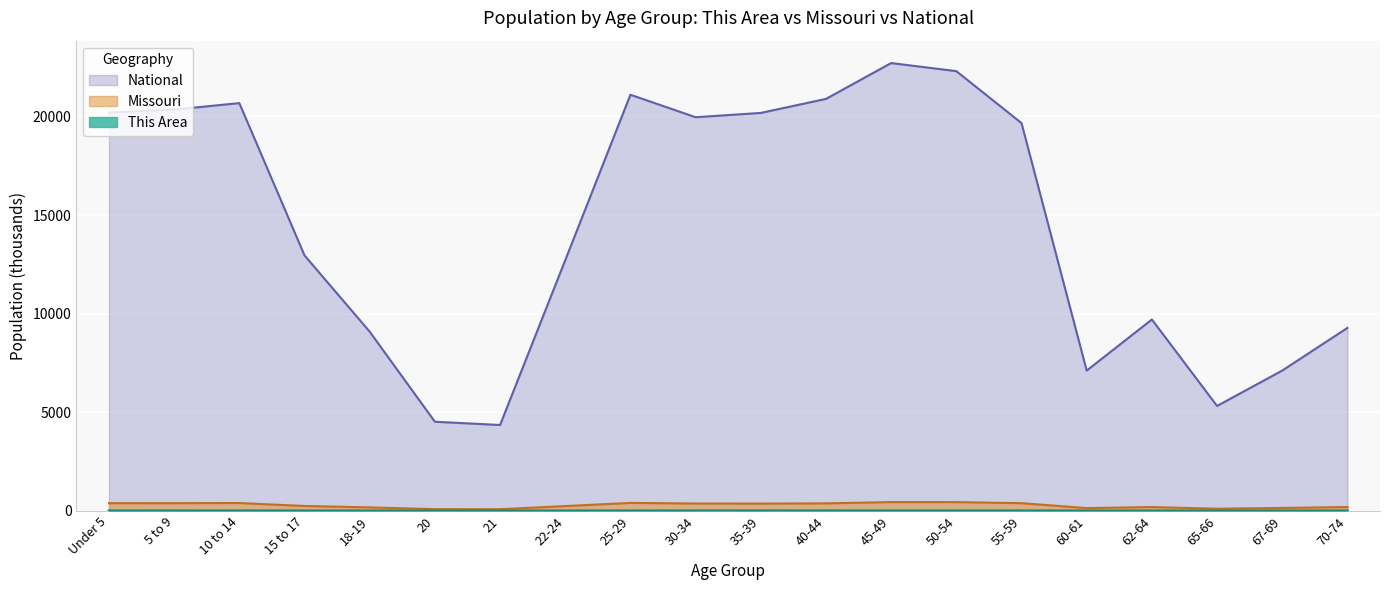

How many interior local valleys does the Missouri series have?

4